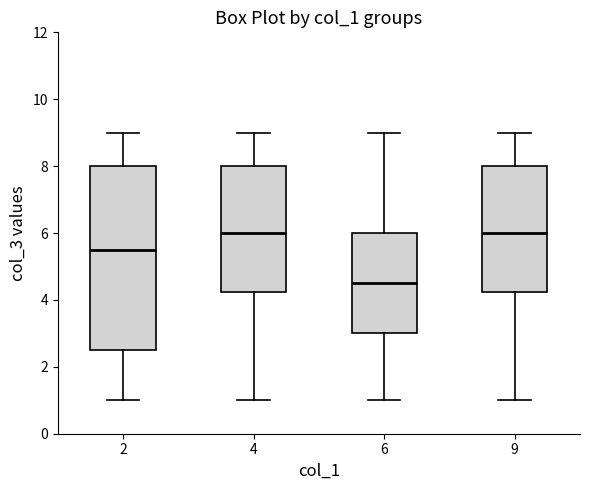

Reading left to right, read every box against the y-axis: the position of its median line, the range the box covers, and the ends of its whiskers. The values are not printed on the chart, so give them approximately, as read against the axis.

2: median 5.6, box 2.6 to 8.0, whiskers 1.0 to 9.0
4: median 6.0, box 4.2 to 8.0, whiskers 1.0 to 9.0
6: median 4.6, box 3.0 to 6.0, whiskers 1.0 to 9.0
9: median 6.0, box 4.2 to 8.0, whiskers 1.0 to 9.0